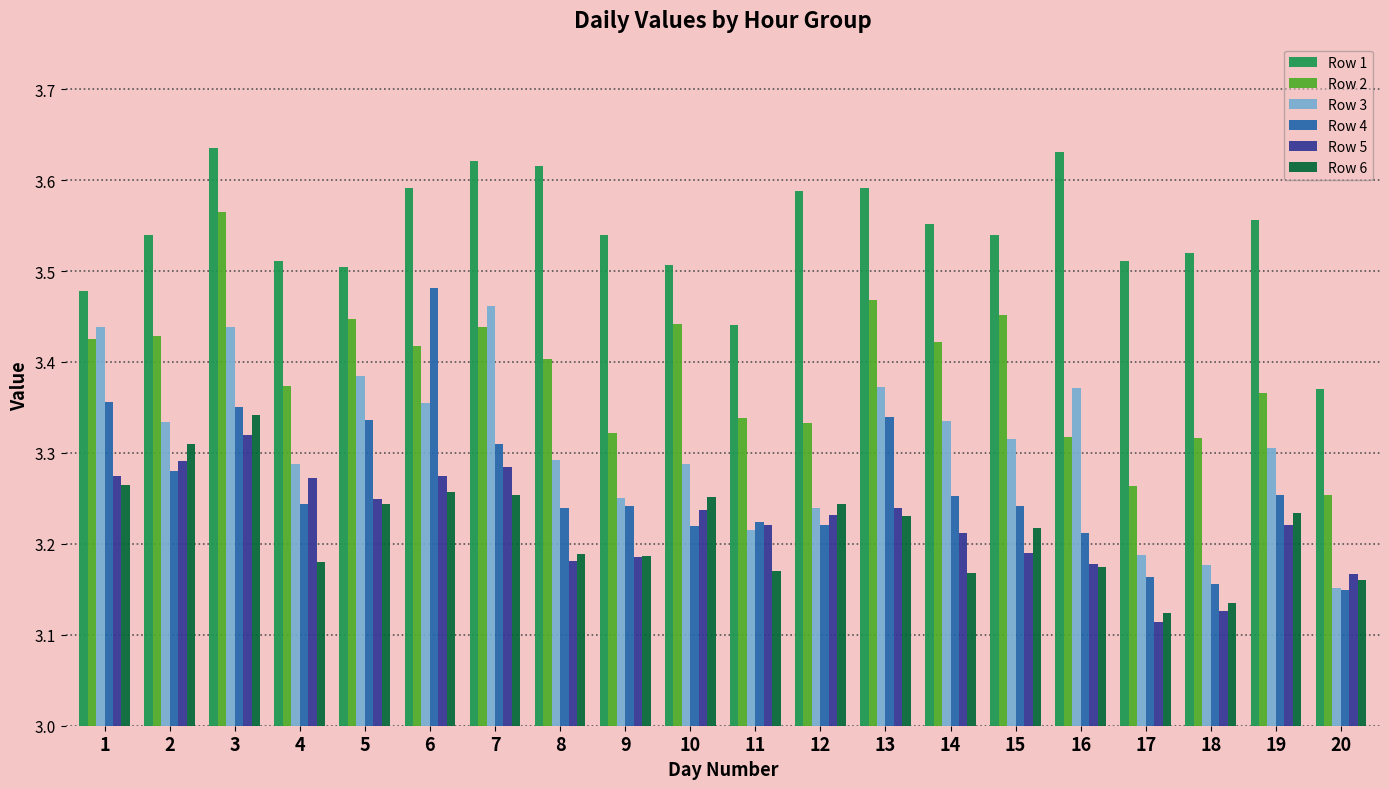

Which label corresponds to the smallest value in the chart?

17